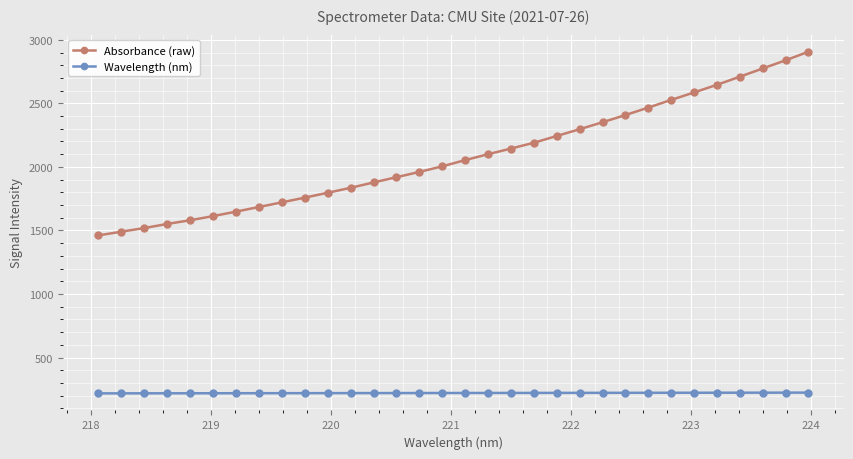

What are all the series names shown in the legend?

Absorbance (raw), Wavelength (nm)